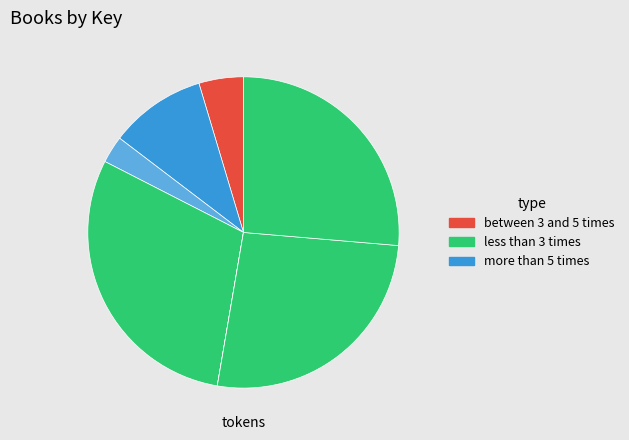

How many segments does this pie chart have?

7